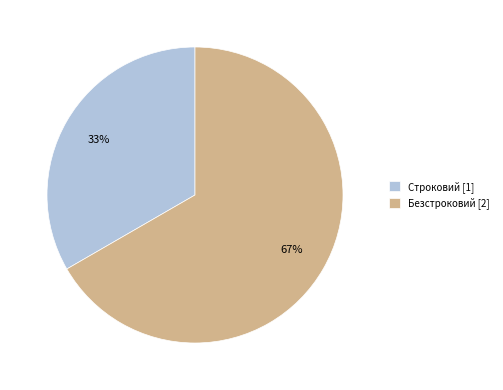

What is the majority slice?

Безстроковий